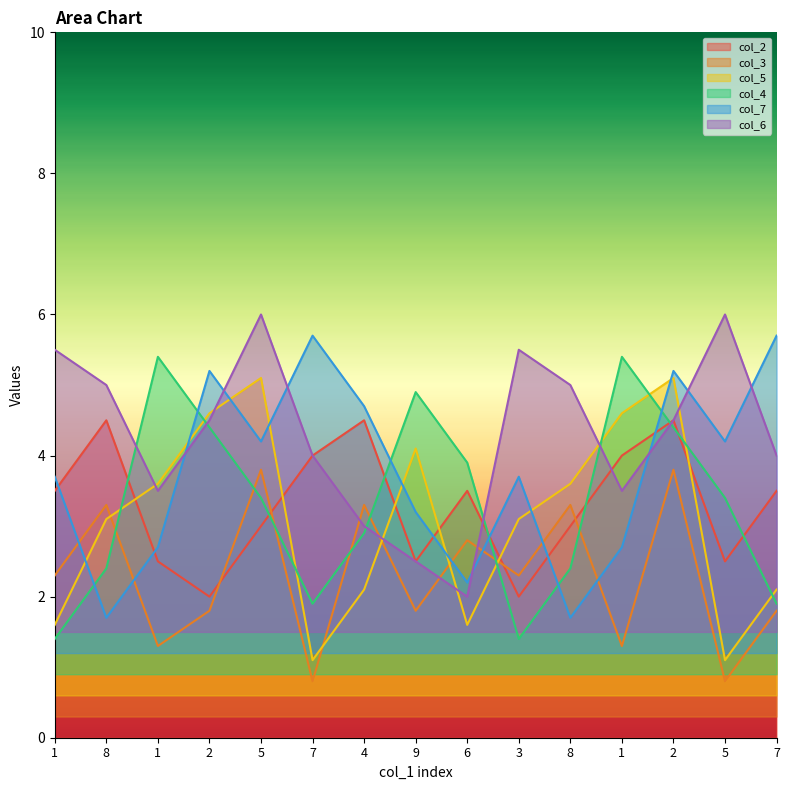

Where is the first local maximum for col_3?

8